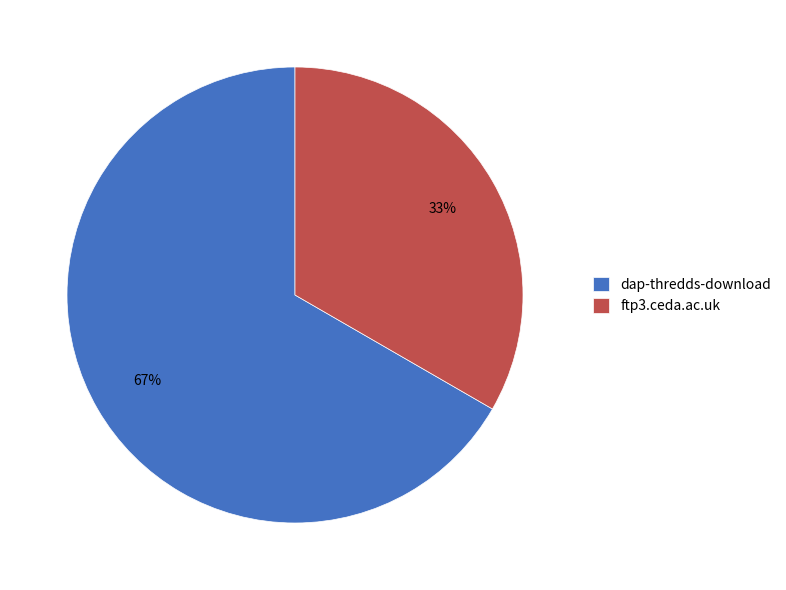

True or false: ftp3.ceda.ac.uk accounts for 33% of the total.

True